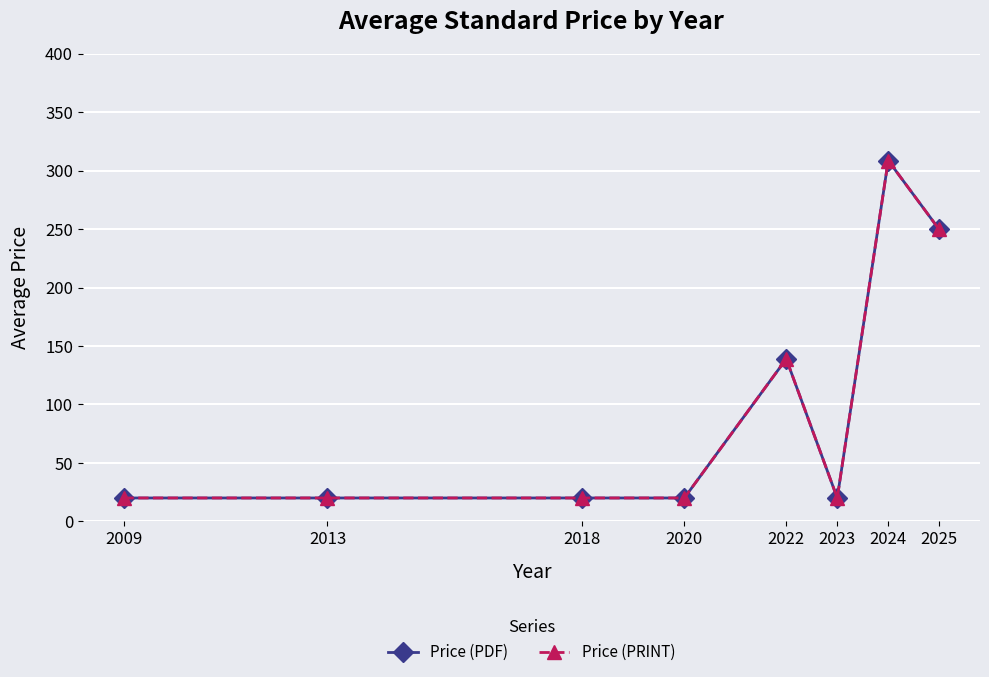

Is this an area chart (filled region under the line)?

No